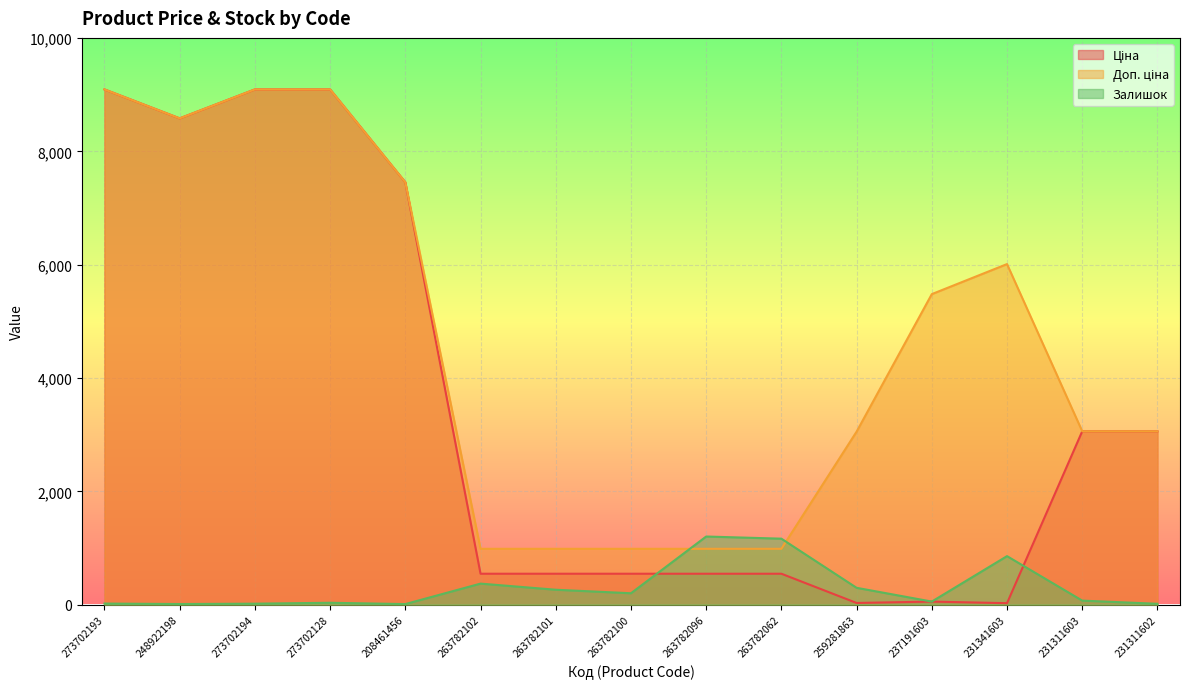

What is the approximate value of Доп. ціна at 231311603?

3060.0